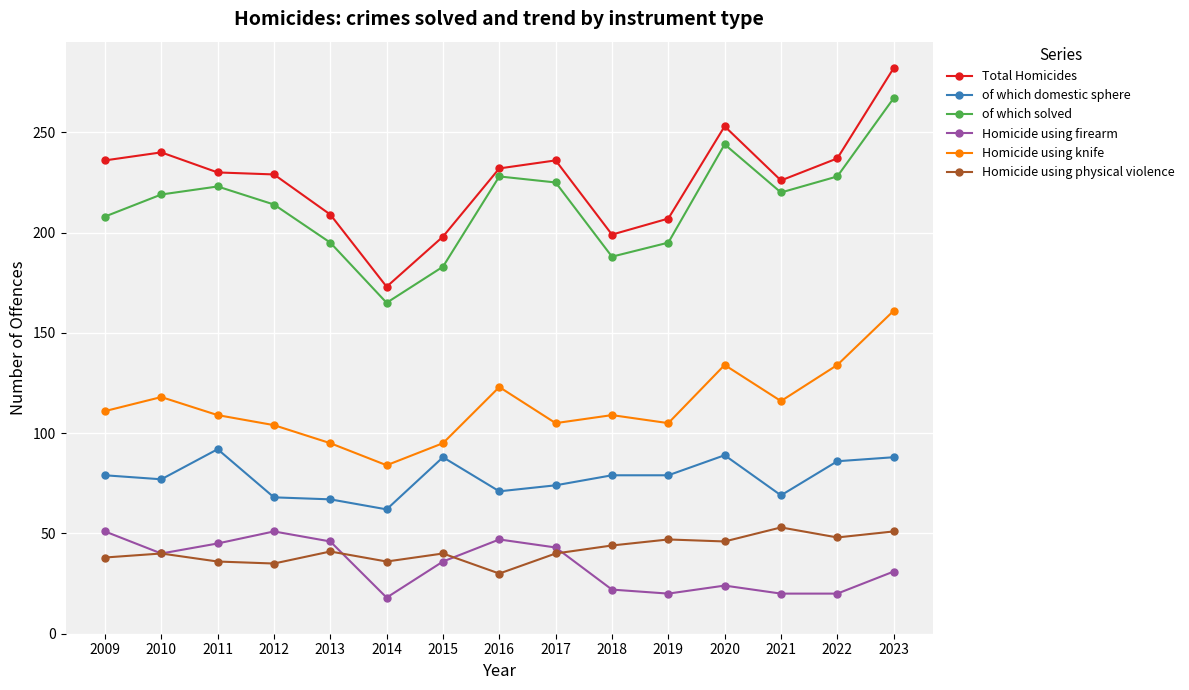

What is the greatest value displayed?

282